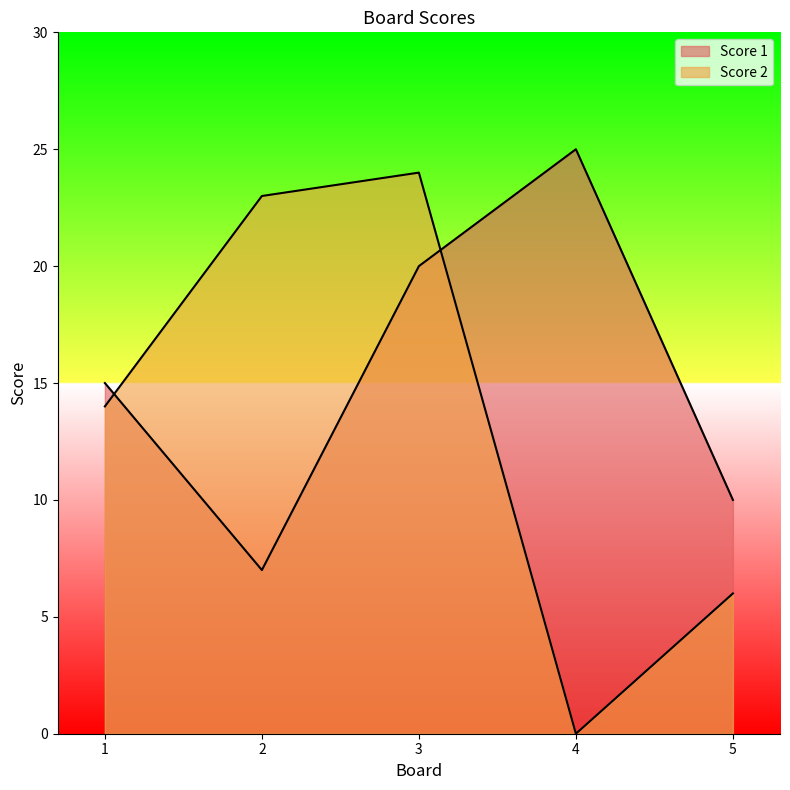

Between which two adjacent categories do Score 1 and Score 2 first intersect?

1 and 2